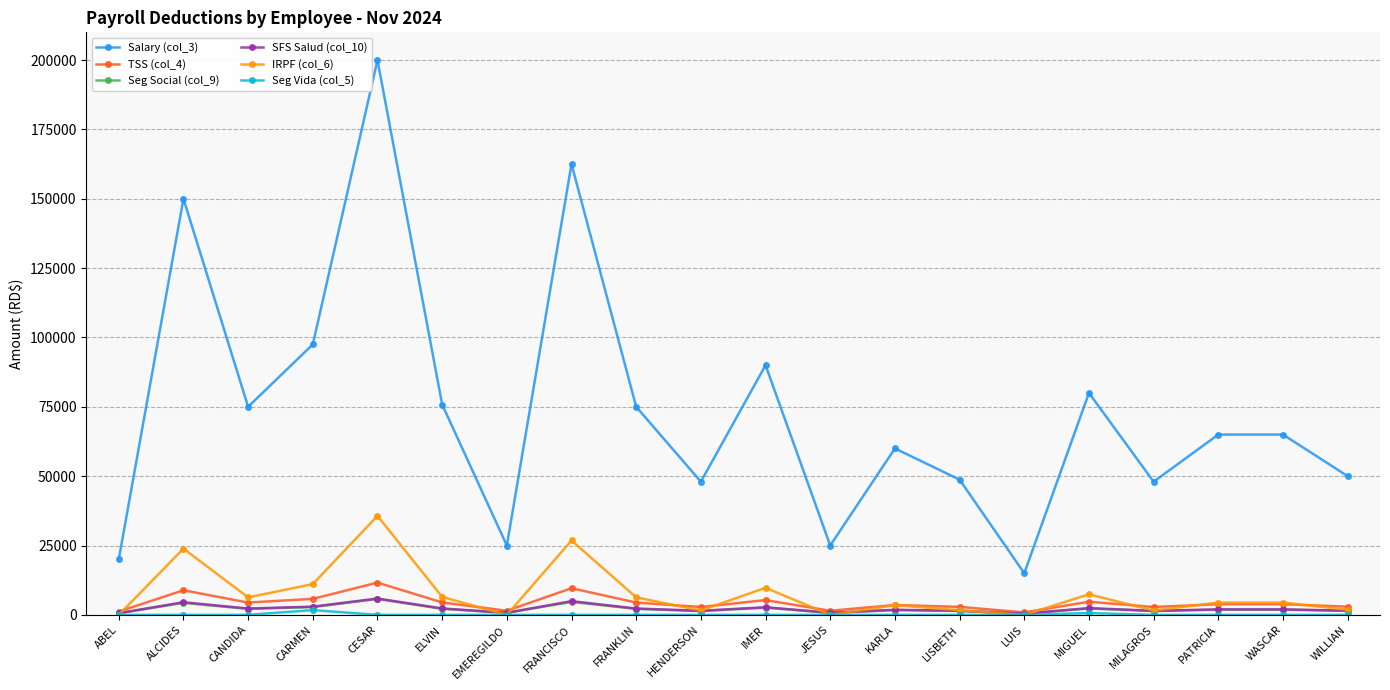

Which category has the highest value across all series?

CESAR